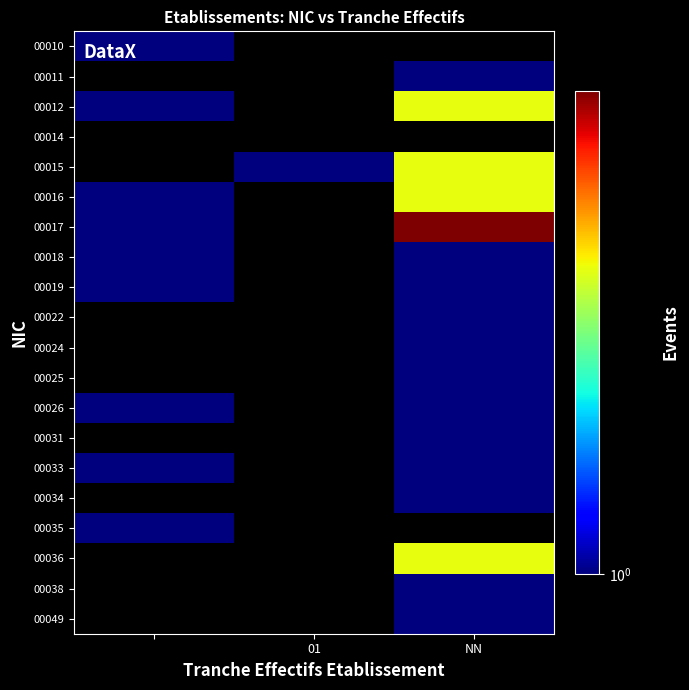

At which label does 00016 reach its peak?

NN